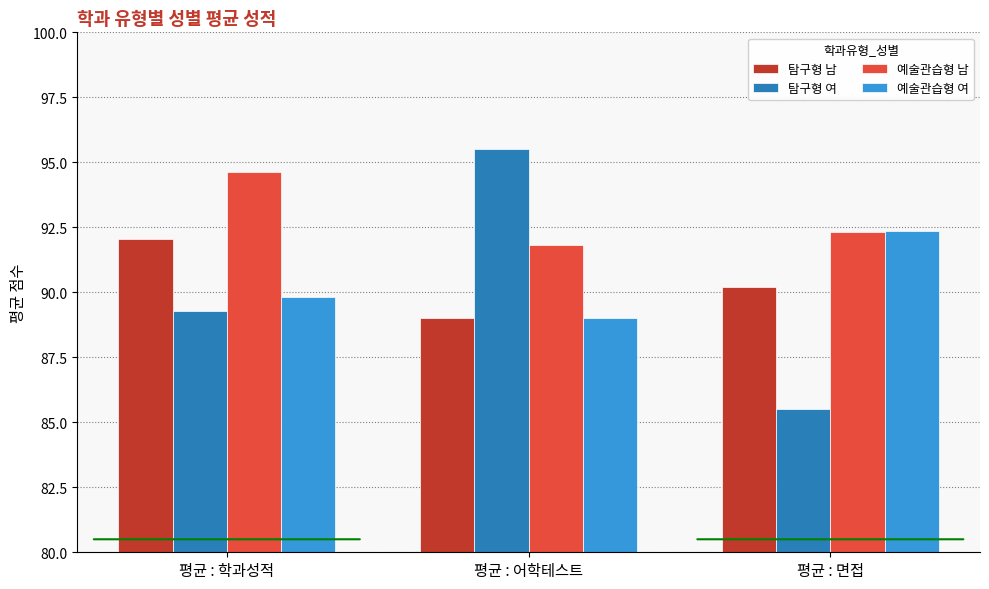

How many groups of bars are there?

3